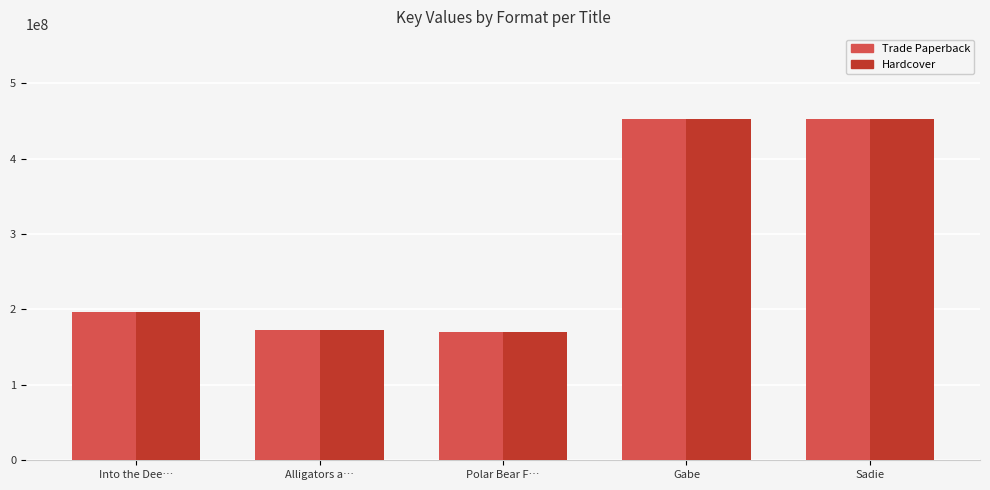

What is the sum of the Hardcover values at Alligators a… and Sadie?

624105242